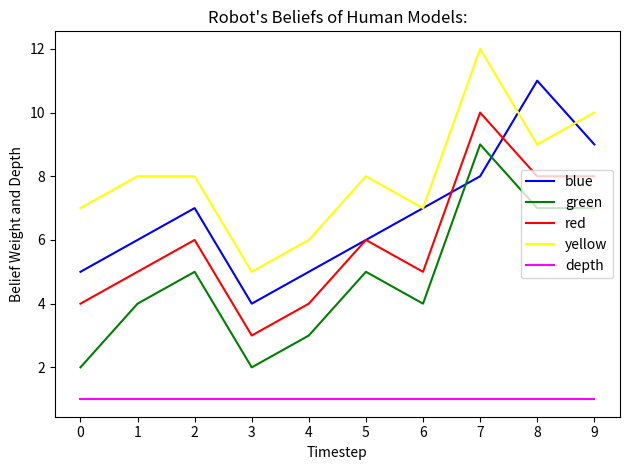

True or false: green and depth intersect in this chart.

False